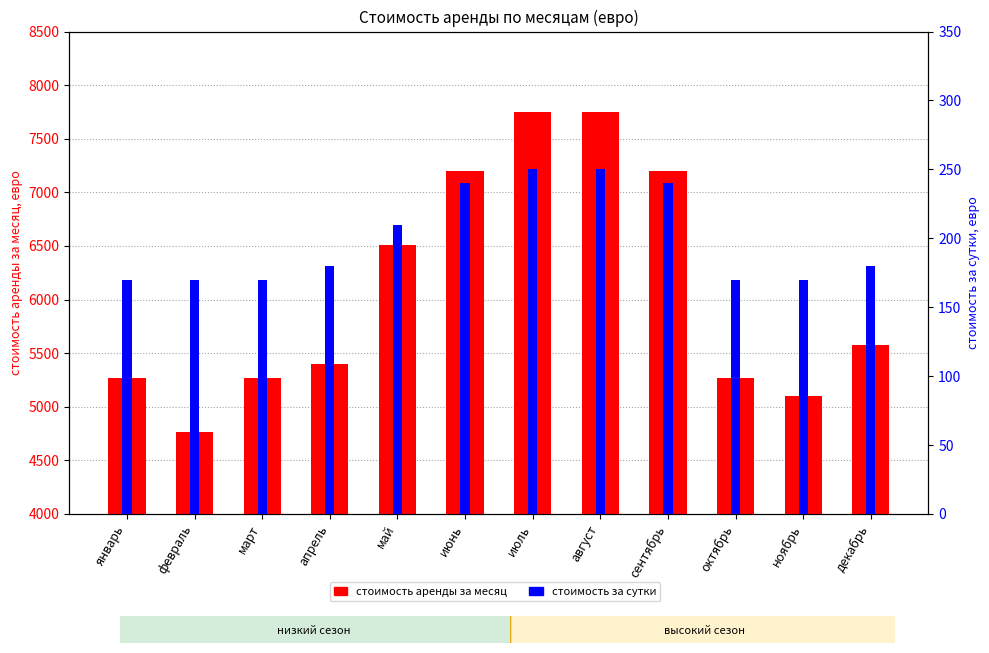

Which series has the largest total across all categories?

стоимость аренды за месяц